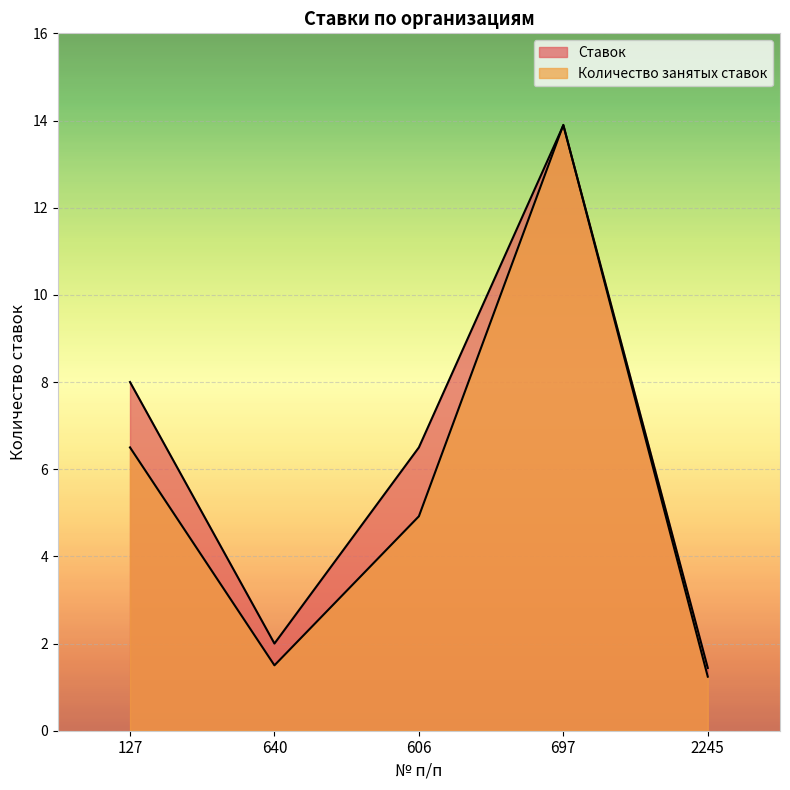

How many lines are shown in the chart?

2